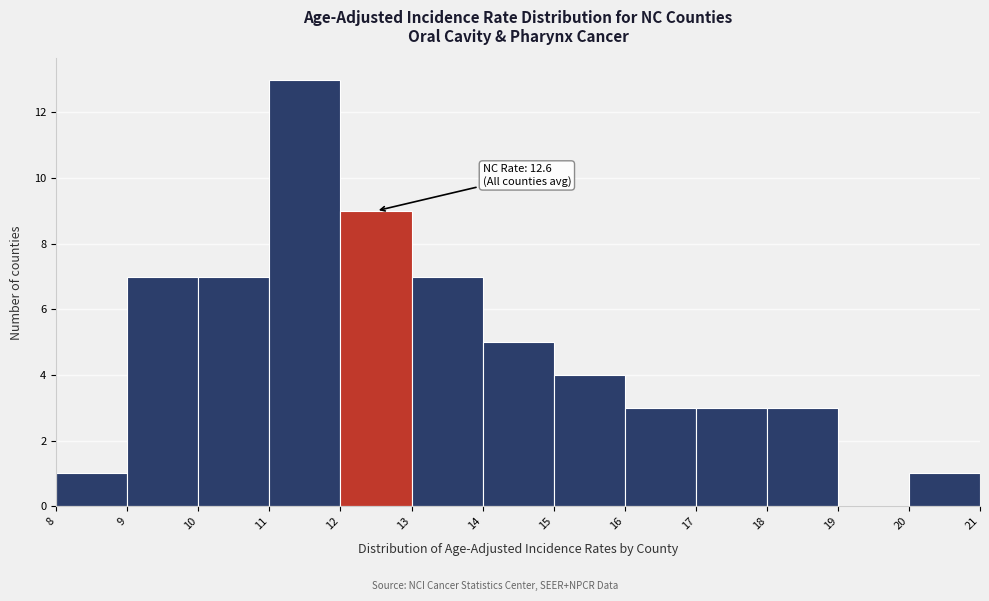

Over which range of the x-axis is the bar tallest?

11 to 12